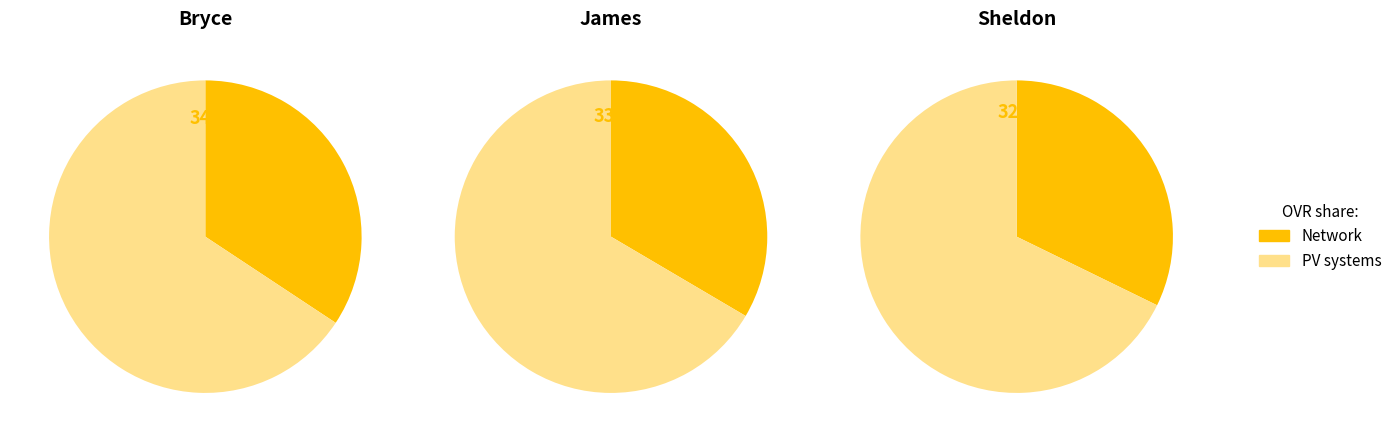

To the nearest percent, what is the difference between the largest and smallest slice percentages?

2%